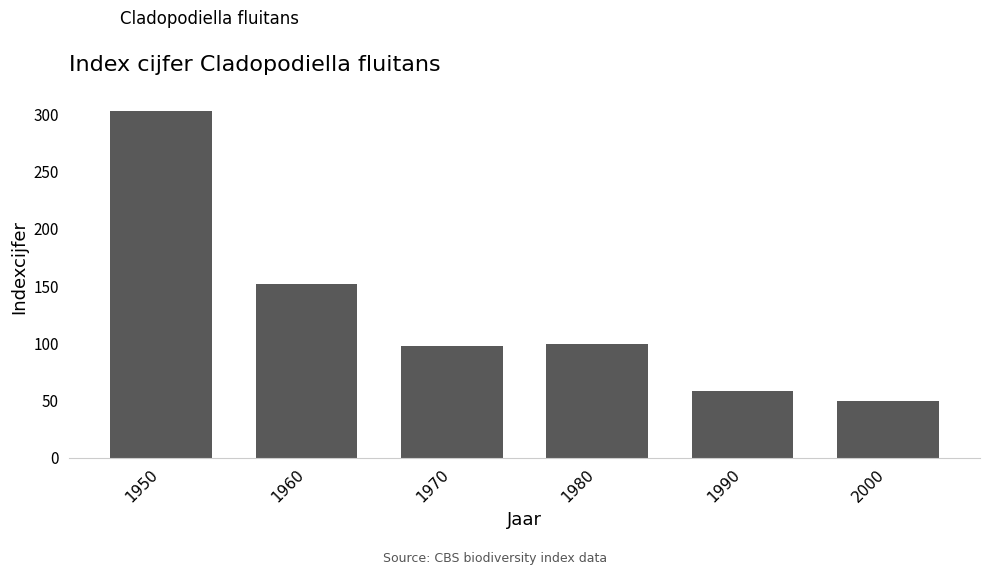

The value at 1970 is 98. True or false?

True